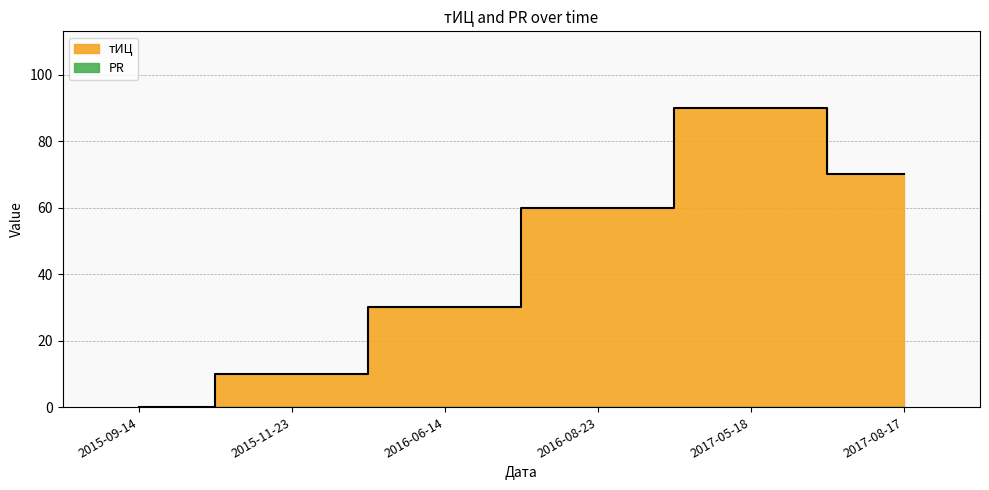

What position from the right is 2015-09-14?

6